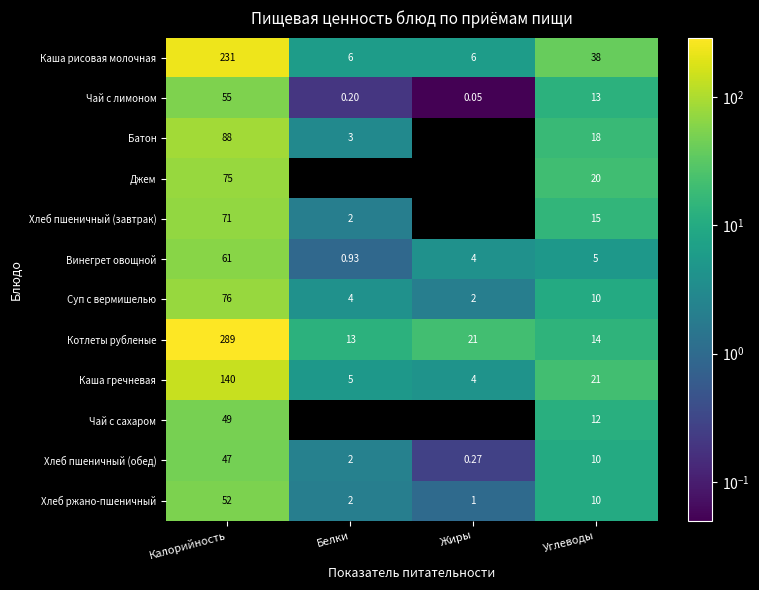

Rank the categories by Хлеб ржано-пшеничный value from highest to lowest.

Калорийность, Углеводы, Белки, Жиры